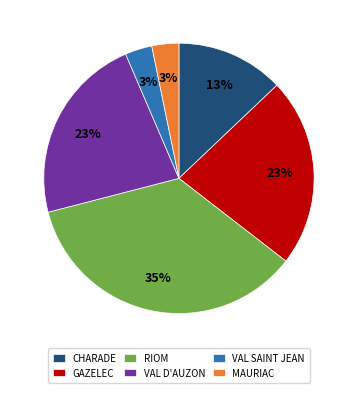

Do VAL D'AUZON and MAURIAC together represent more than half of the pie?

No